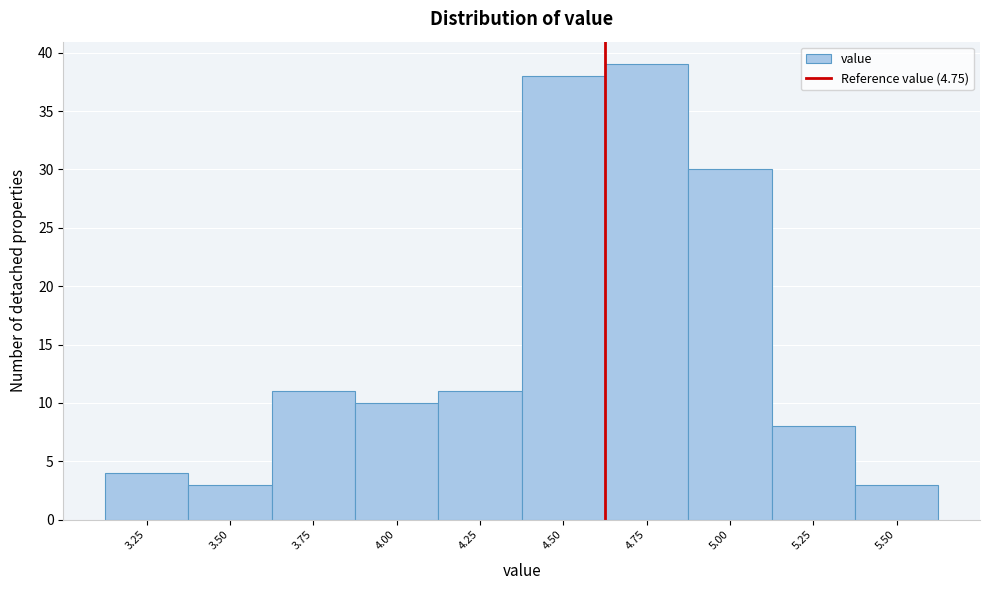

Reading right to left, extract all data points from this chart.

3	8	30	39	38	11	10	11	3	4